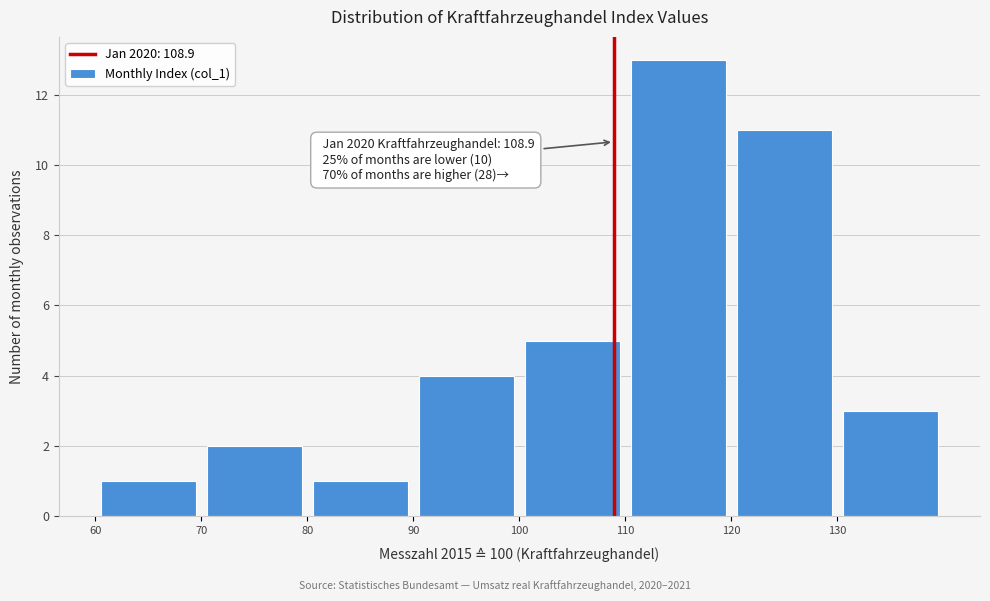

Which range on the x-axis has the tallest bar?

110 to 120